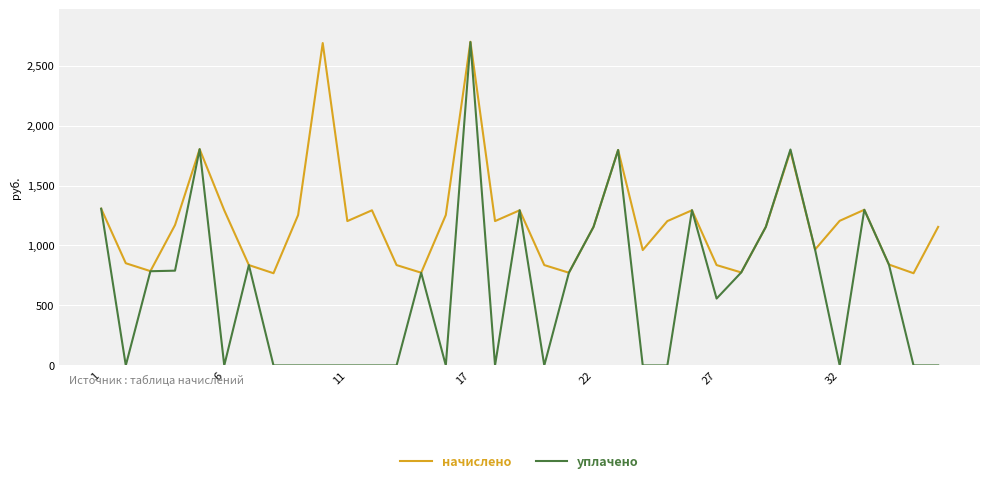

Which series has the widest spread of values?

уплачено